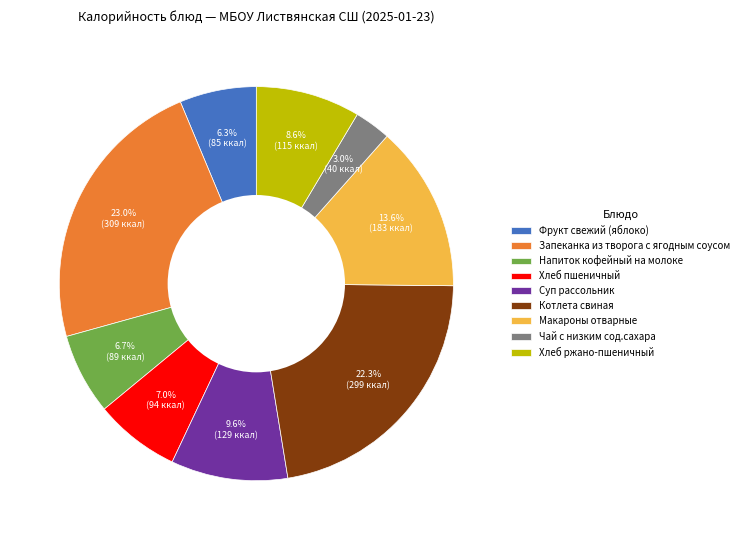

Which slice is the largest?

Запеканка из творога с ягодным соусом